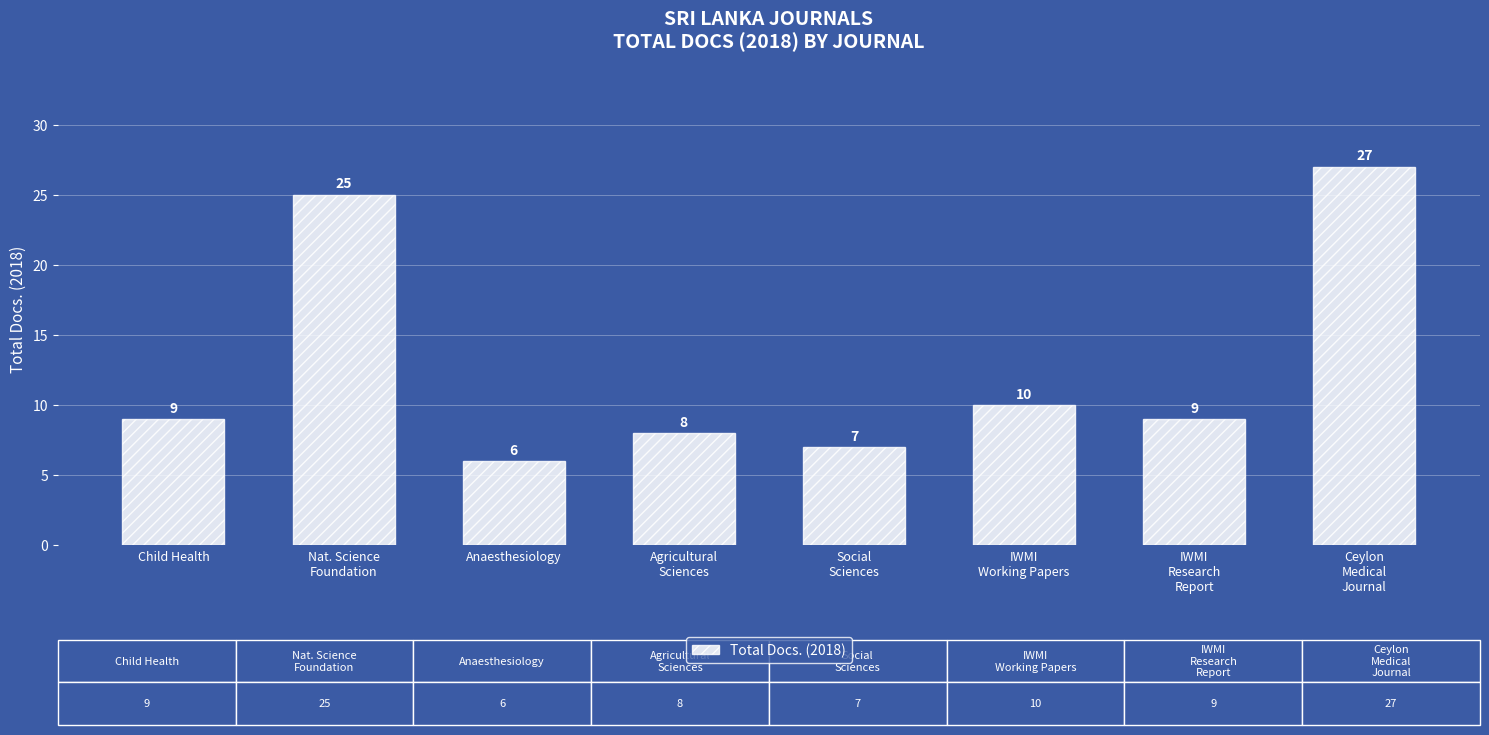

What is the label of the 5th bar from the left?

Social
Sciences